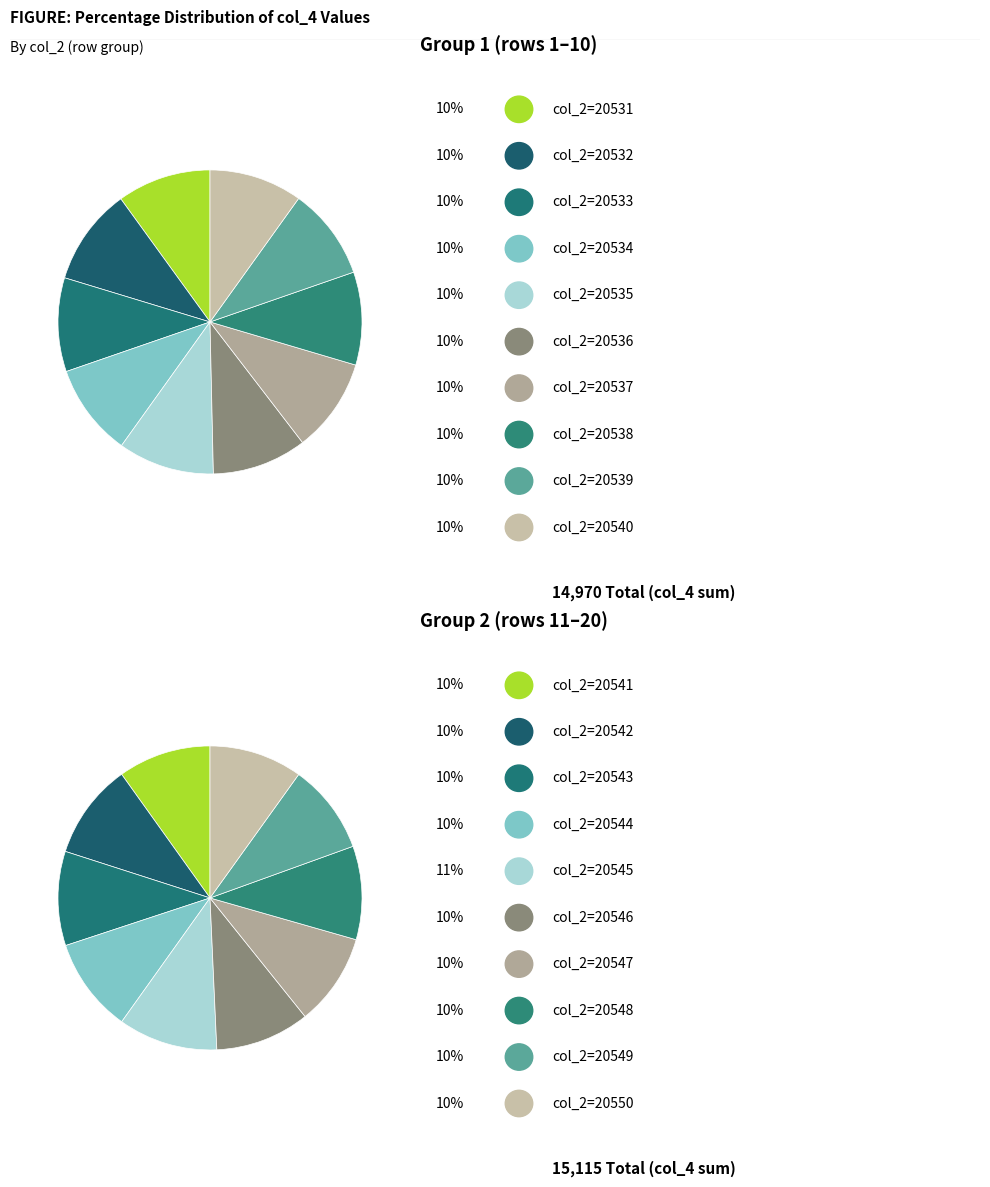

Is there any slice that represents more than half of the pie?

No